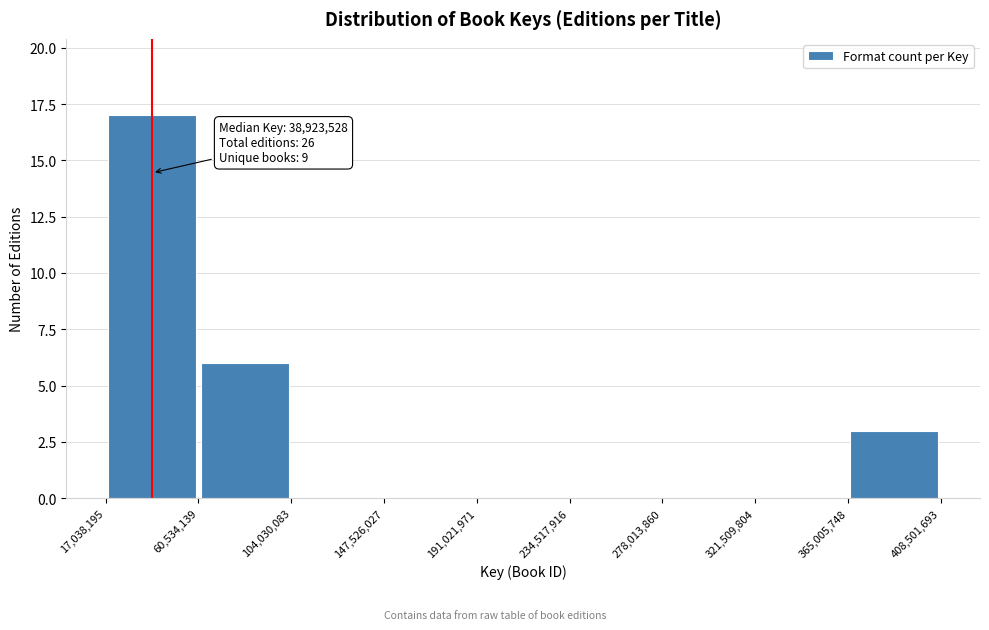

Which range on the x-axis has the tallest bar?

17,038,195 to 60,534,139